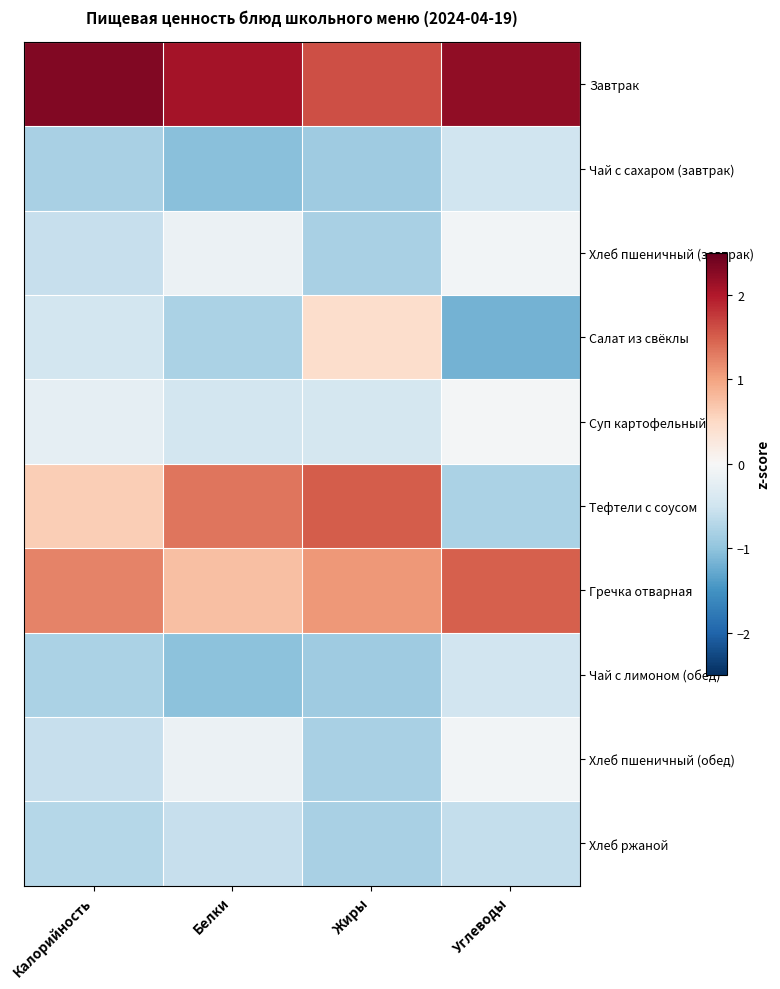

What is the greatest value displayed?

2.3